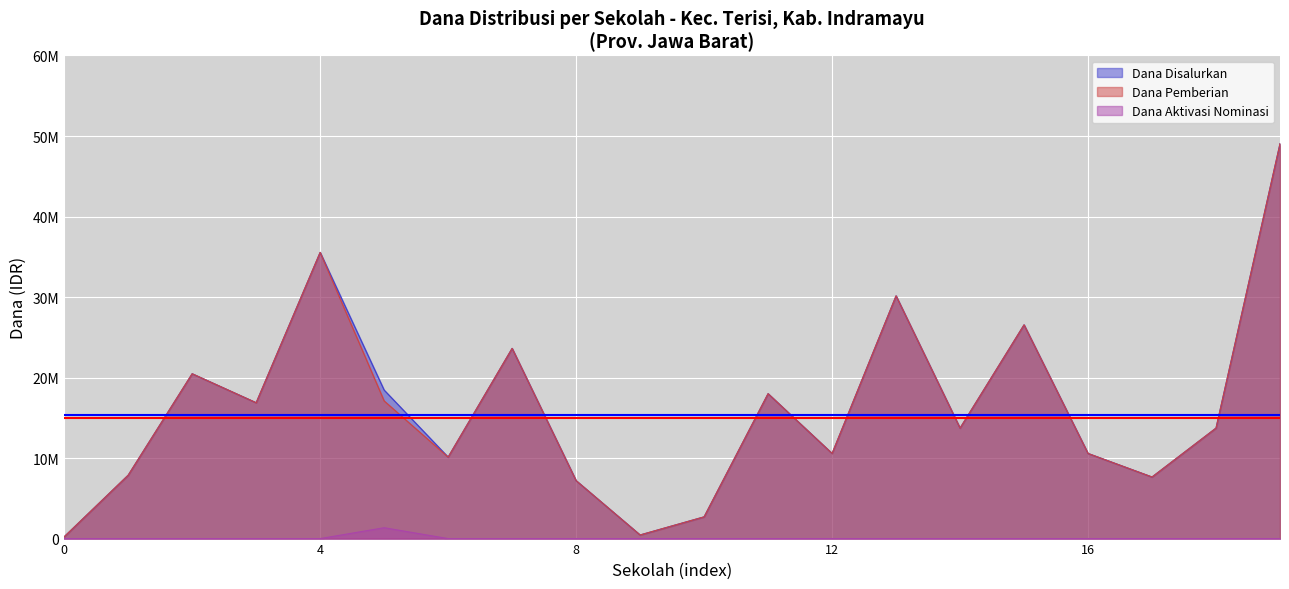

True or false: Dana Aktivasi Nominasi and Dana Disalurkan intersect in this chart.

False